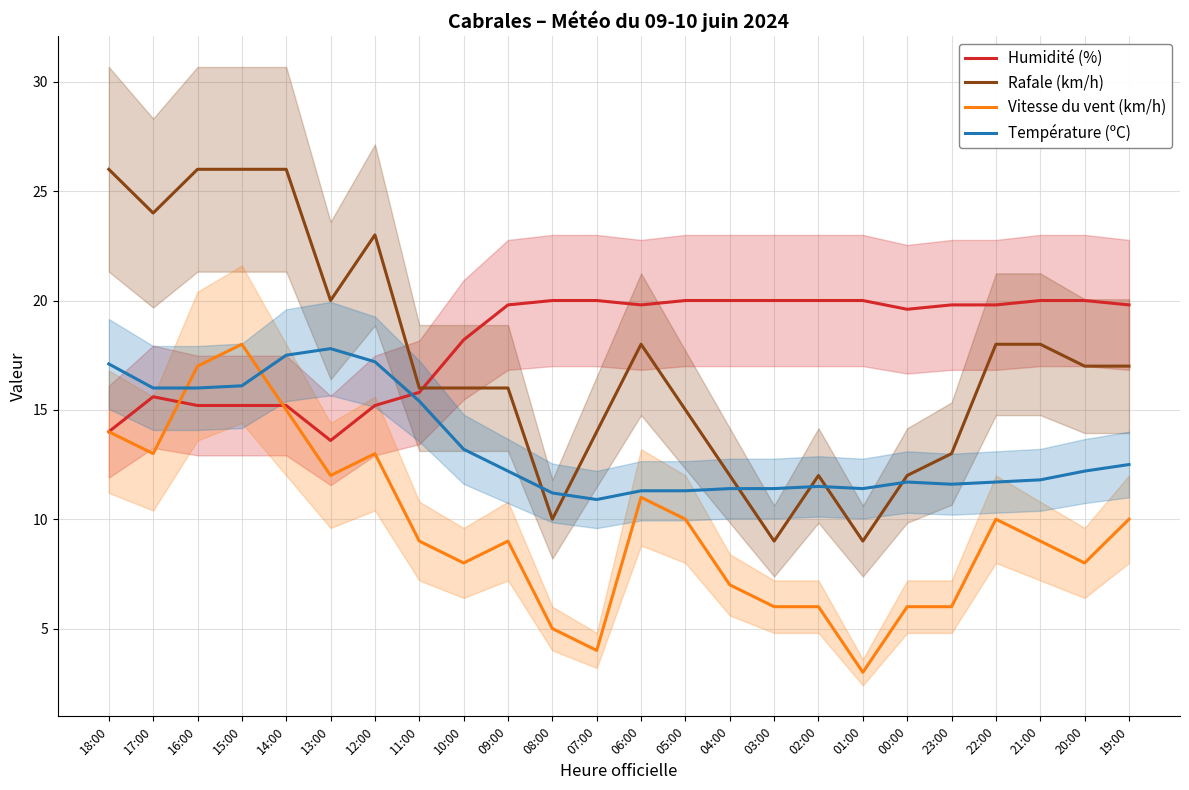

At how many categories does at least one series exceed 17?

23